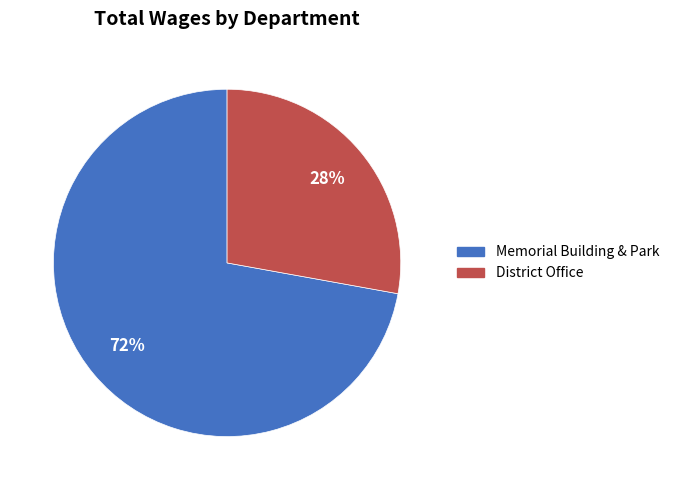

Is there a majority slice in this chart?

Yes